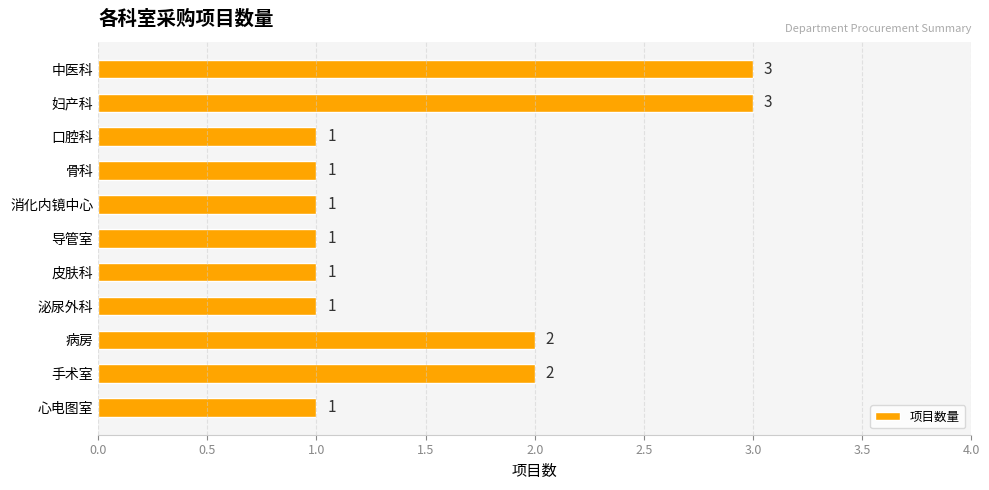

What is the greatest value displayed?

3